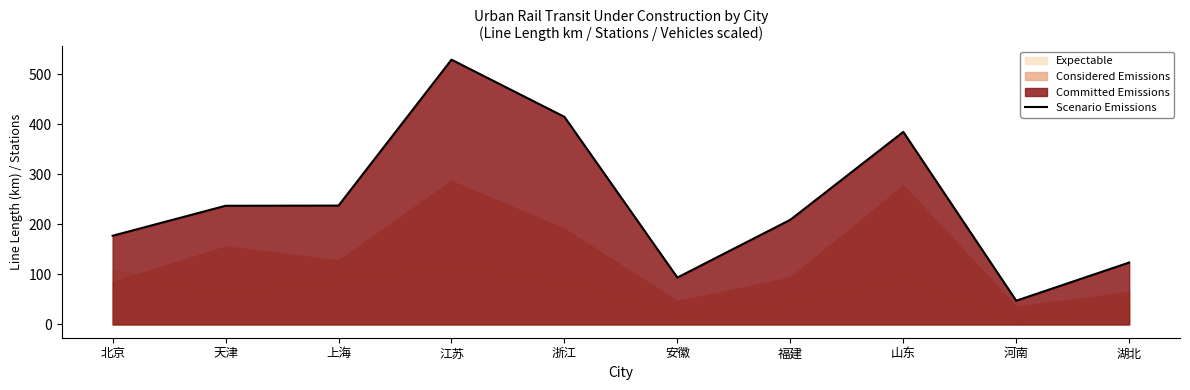

At which category does the chart reach its minimum across all series?

河南